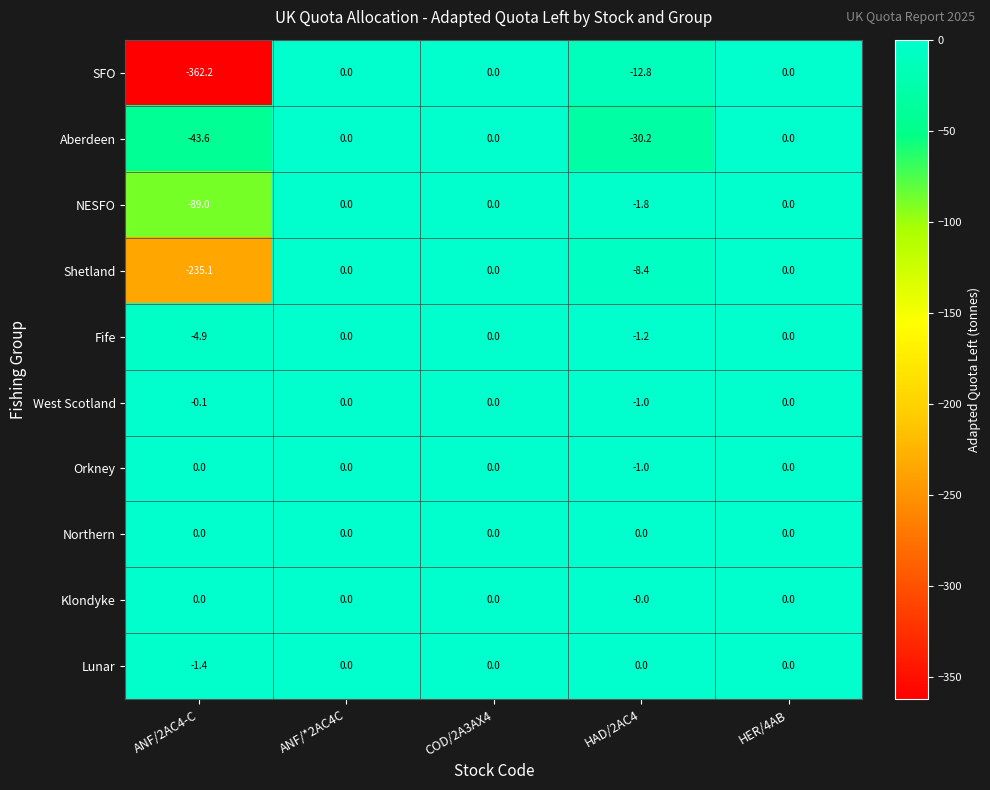

What is the minimum value shown in the chart?

-362.2